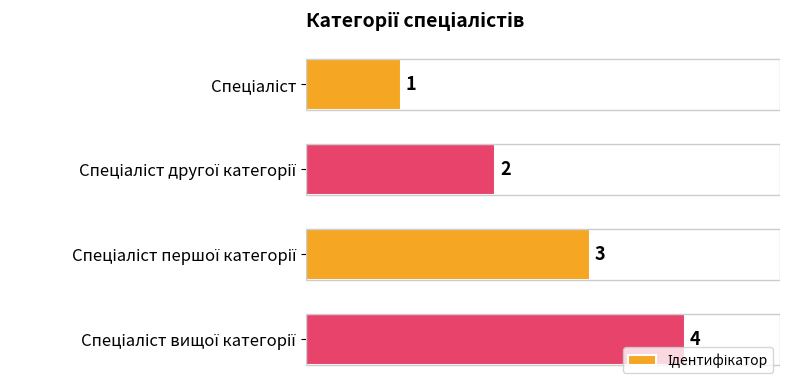

What is the difference between the maximum and minimum values?

3